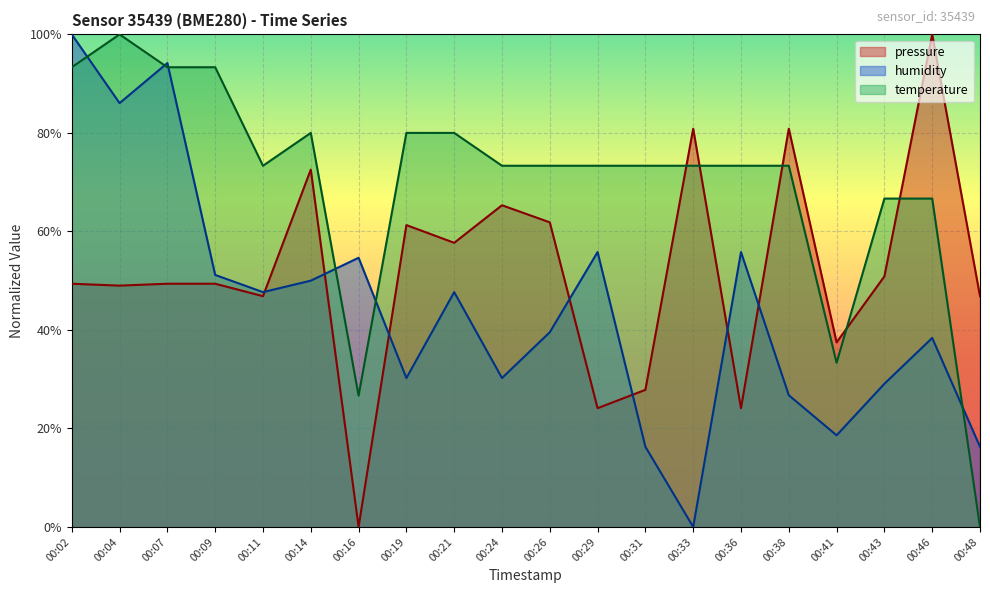

How many times do pressure and humidity cross each other?

7